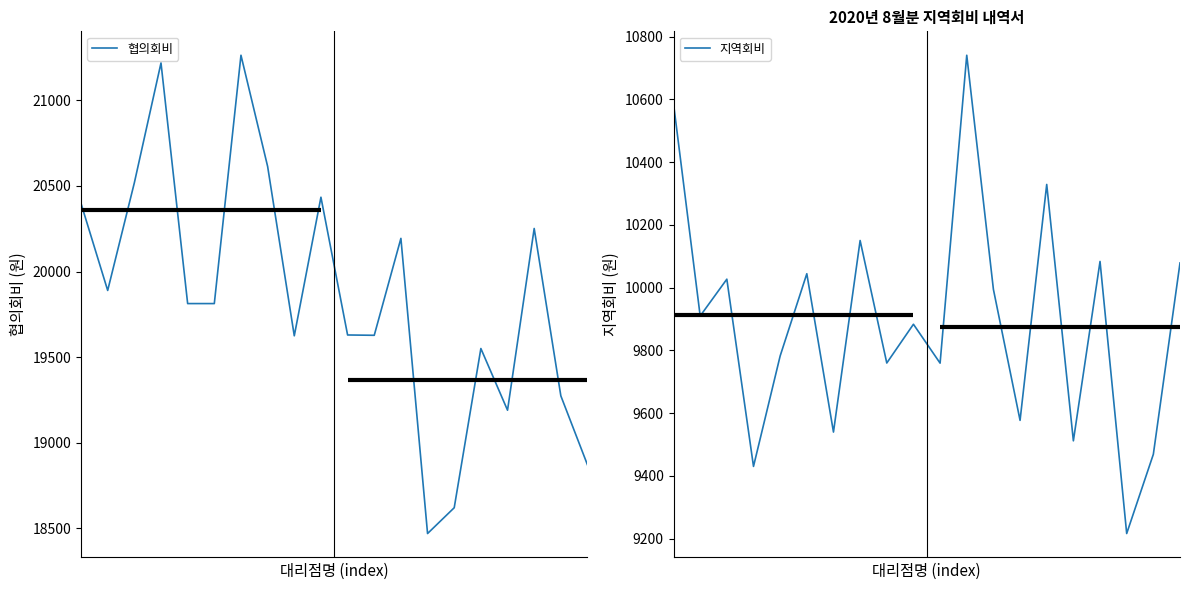

Which has a higher value, 14 or 11?

11